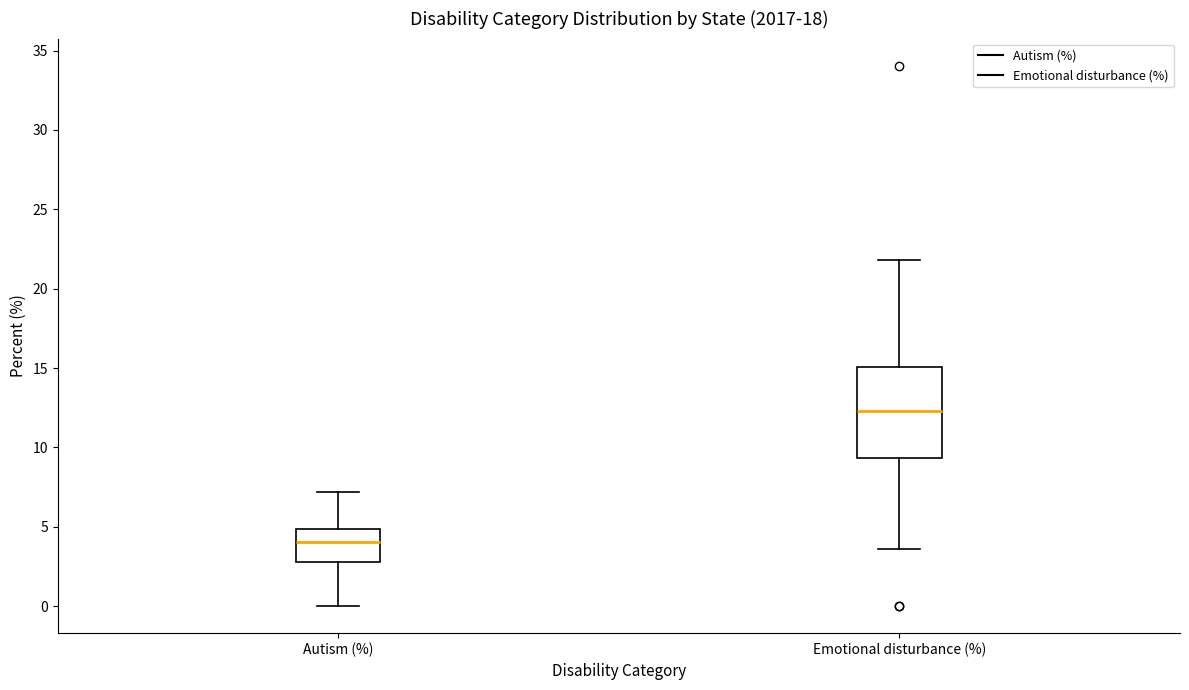

Where does the upper whisker of the box for Emotional disturbance (%) end on the y-axis? The values are not printed on the chart, so give them approximately, as read against the axis.

22.0